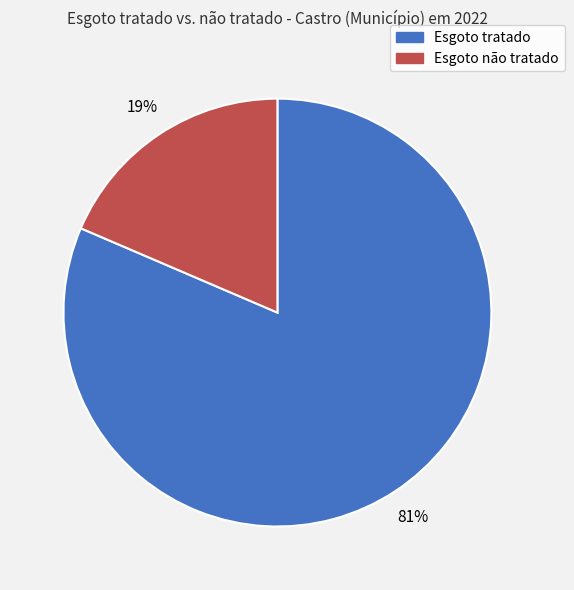

The Esgoto não tratado slice represents 33% of the pie. True or false?

False